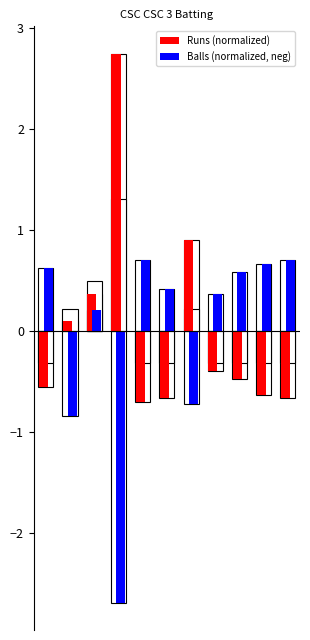

What are all the series names shown in the legend?

Runs (normalized), Balls (normalized, neg)